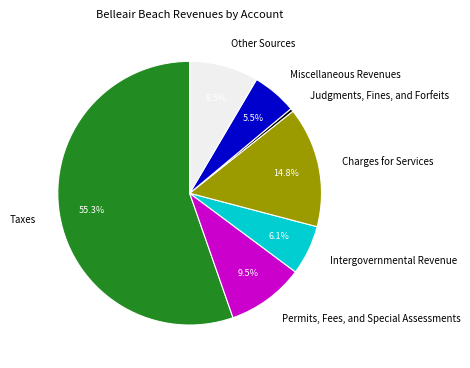

Which category has the smallest portion of the pie?

Judgments, Fines, and Forfeits